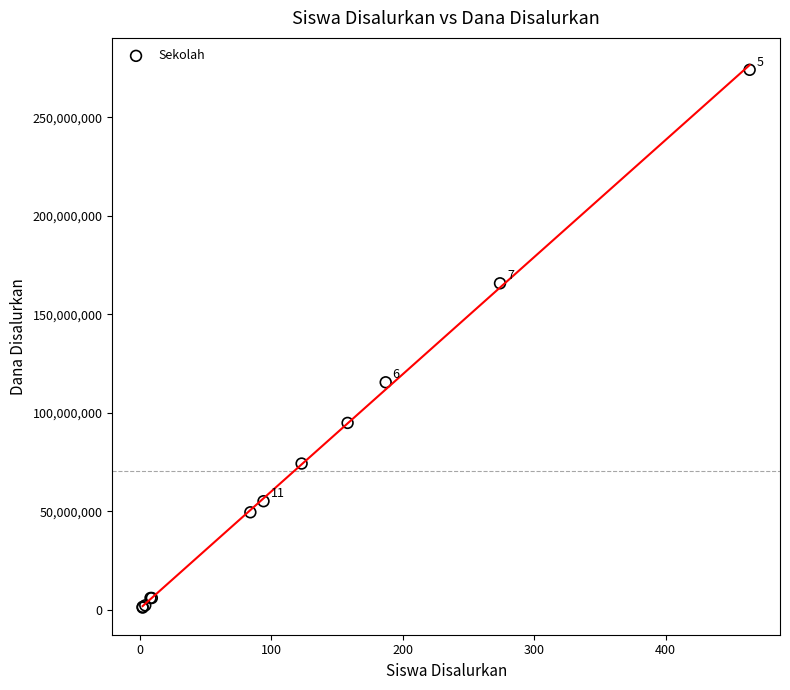

What Y value in the scatter plot is closest to 137625000?

115500000